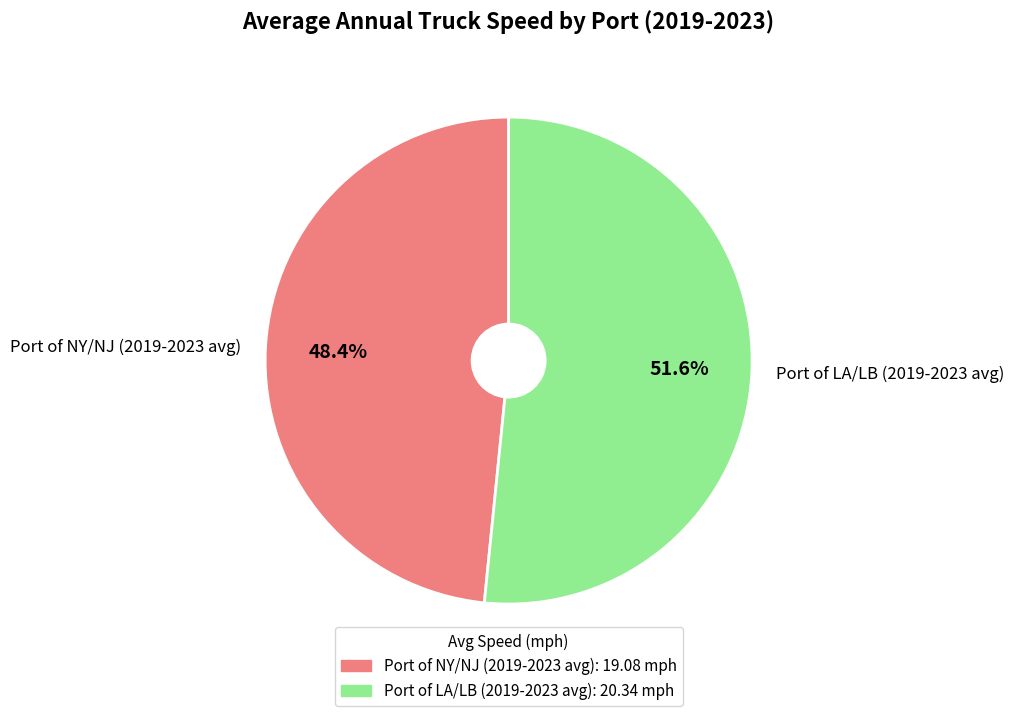

To the nearest percent, what portion does Port of NY/NJ (2019-2023 avg) represent?

48%